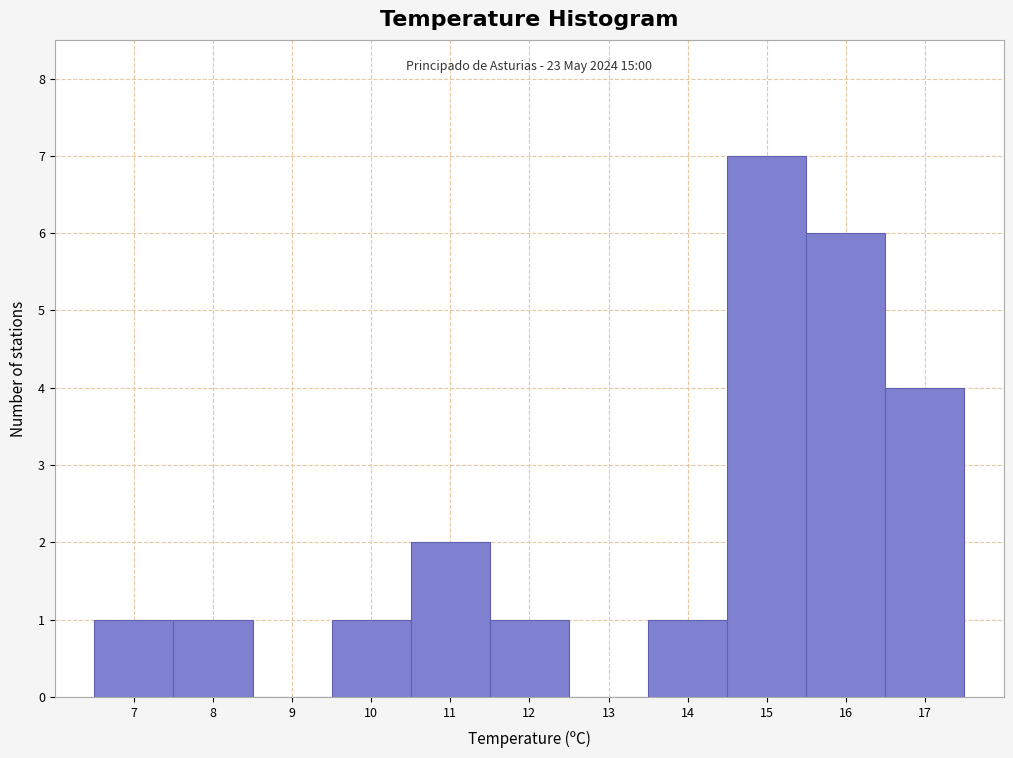

Reading left to right, transcribe all the data shown in this chart.

7=1	8=1	9=0	10=1	11=2	12=1	13=0	14=1	15=7	16=6	17=4